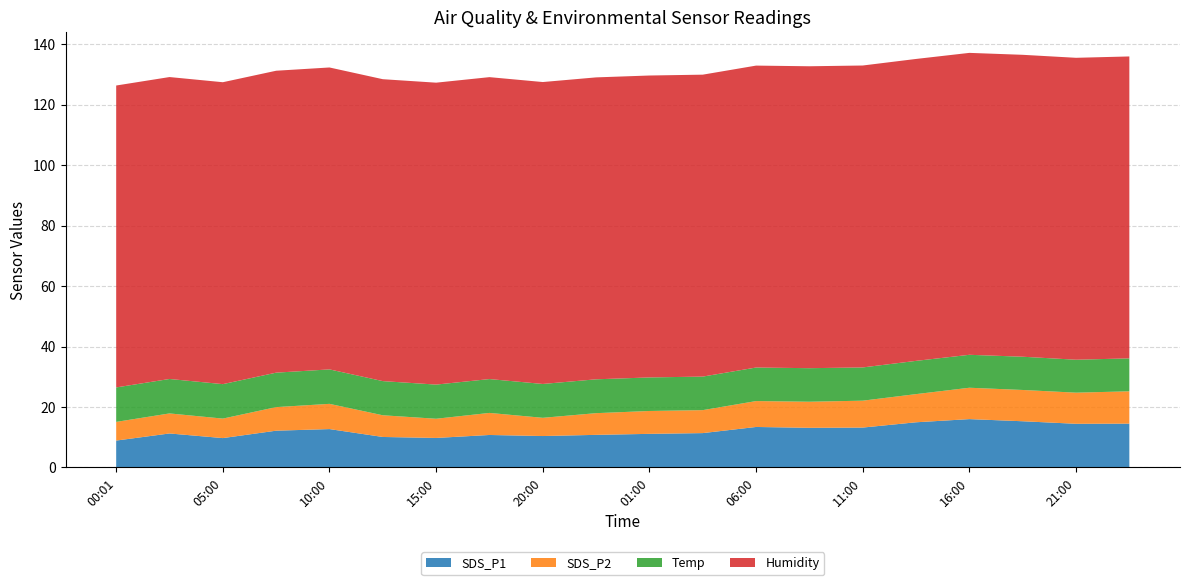

Reading left to right, list all the values displayed in this chart.

SDS_P1: 8.9	11.2	9.7	12.2	12.7	10.1	9.8	10.7	10.4	10.8	11.1	11.3	13.4	13.1	13.2	14.9	16.0	15.3	14.4	14.5
SDS_P2: 6.2	6.6	6.5	7.8	8.3	7.2	6.3	7.3	6.0	7.2	7.6	7.6	8.6	8.6	8.9	9.3	10.4	10.3	10.3	10.7
Temp: 11.4	11.4	11.4	11.4	11.4	11.3	11.3	11.2	11.2	11.2	11.1	11.1	11.1	11.1	11.0	11.0	10.9	11.0	10.9	10.9
Humidity: 99.9	99.9	99.9	99.9	99.9	99.9	99.9	99.9	99.9	99.9	99.9	99.9	99.9	99.9	99.9	99.9	99.9	99.9	99.9	99.9